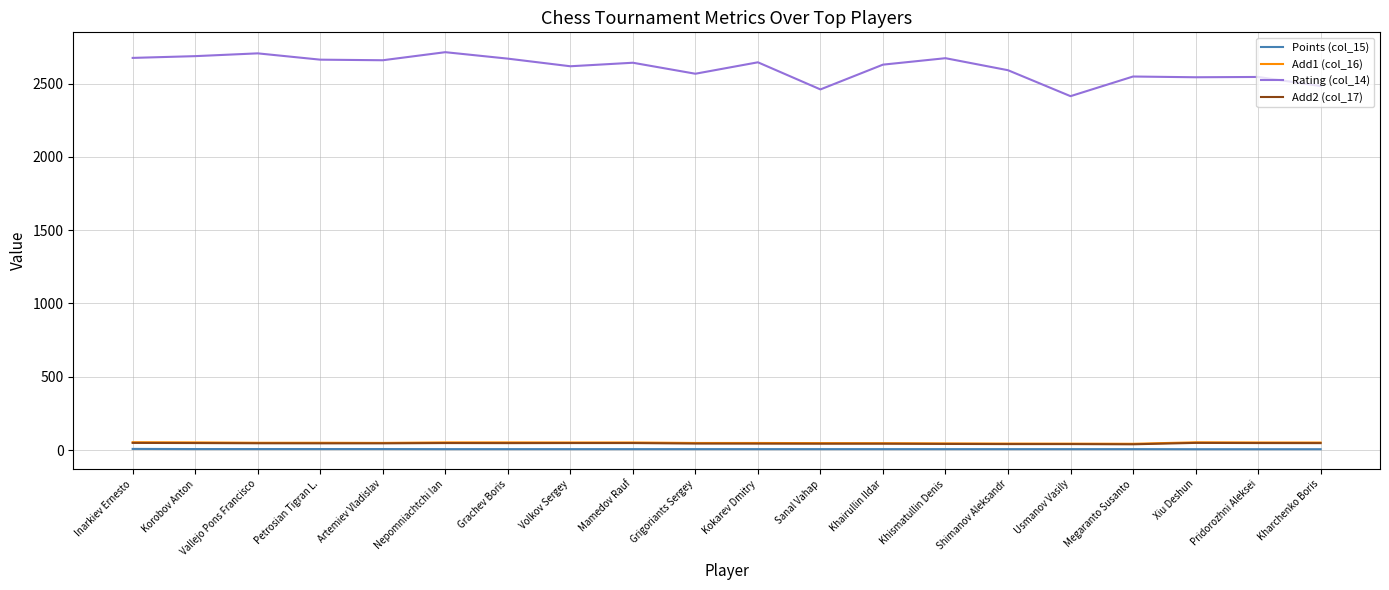

True or false: Add2 (col_17) and Points (col_15) cross at least once.

False